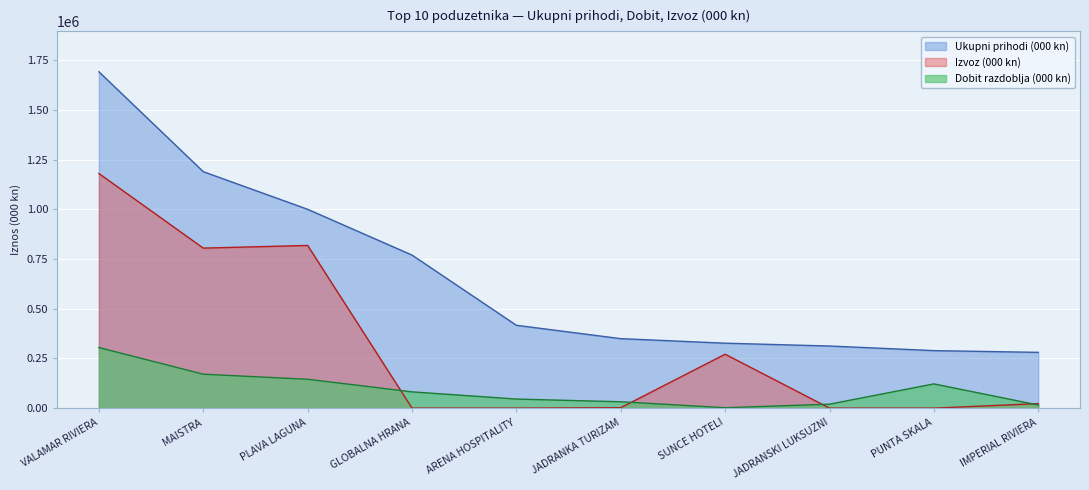

Is it true that Izvoz (000 kn) equals 534865.4 at PUNTA SKALA?

False